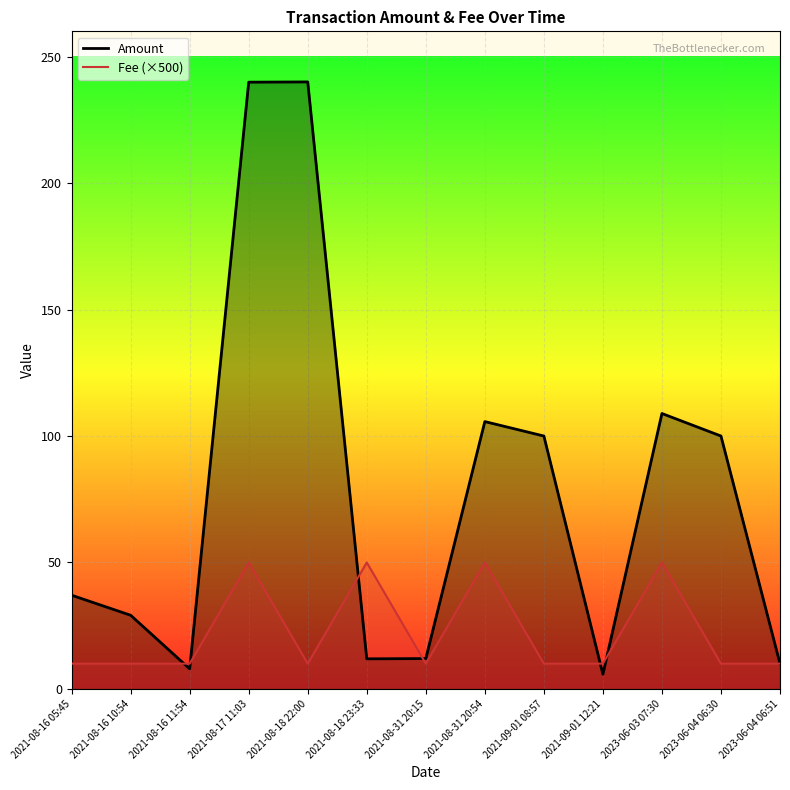

What is the greatest value displayed?

240.0